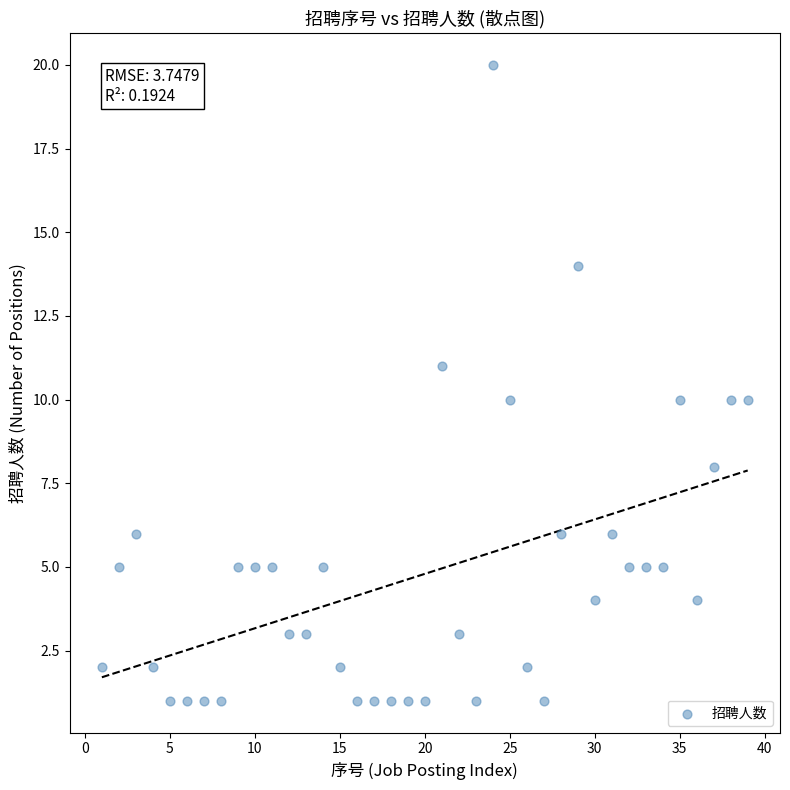

What is the range of X values (max minus min)?

38